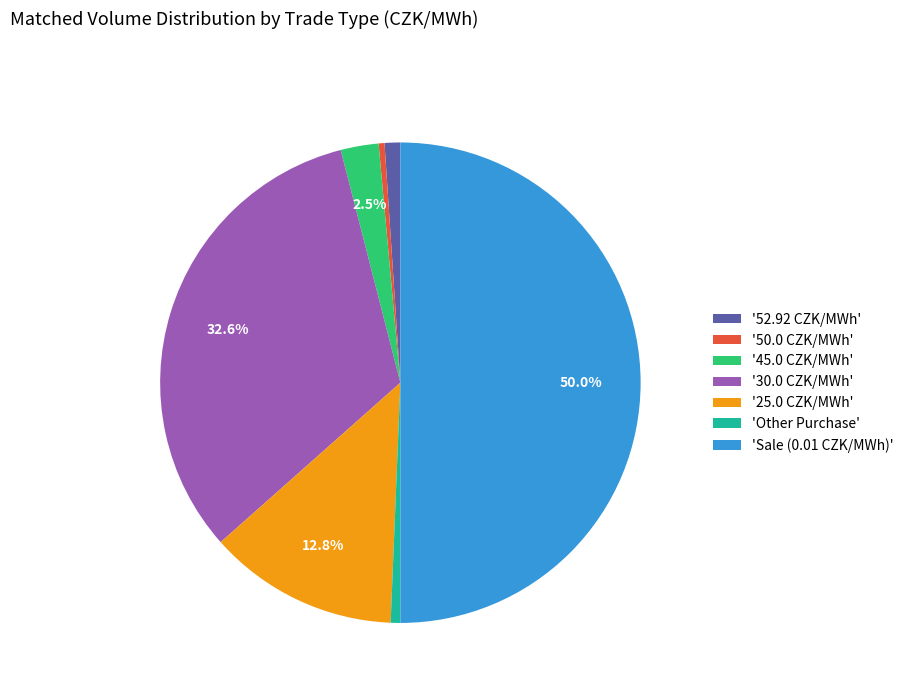

Does '50.0 CZK/MWh' represent more than half of the total?

No